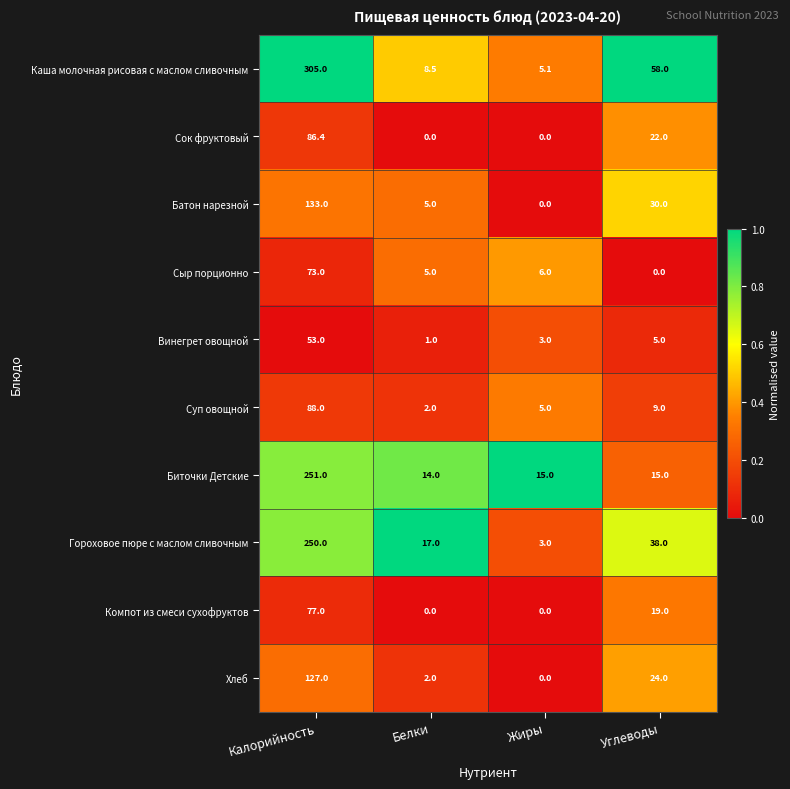

How many distinct data groups are displayed?

10